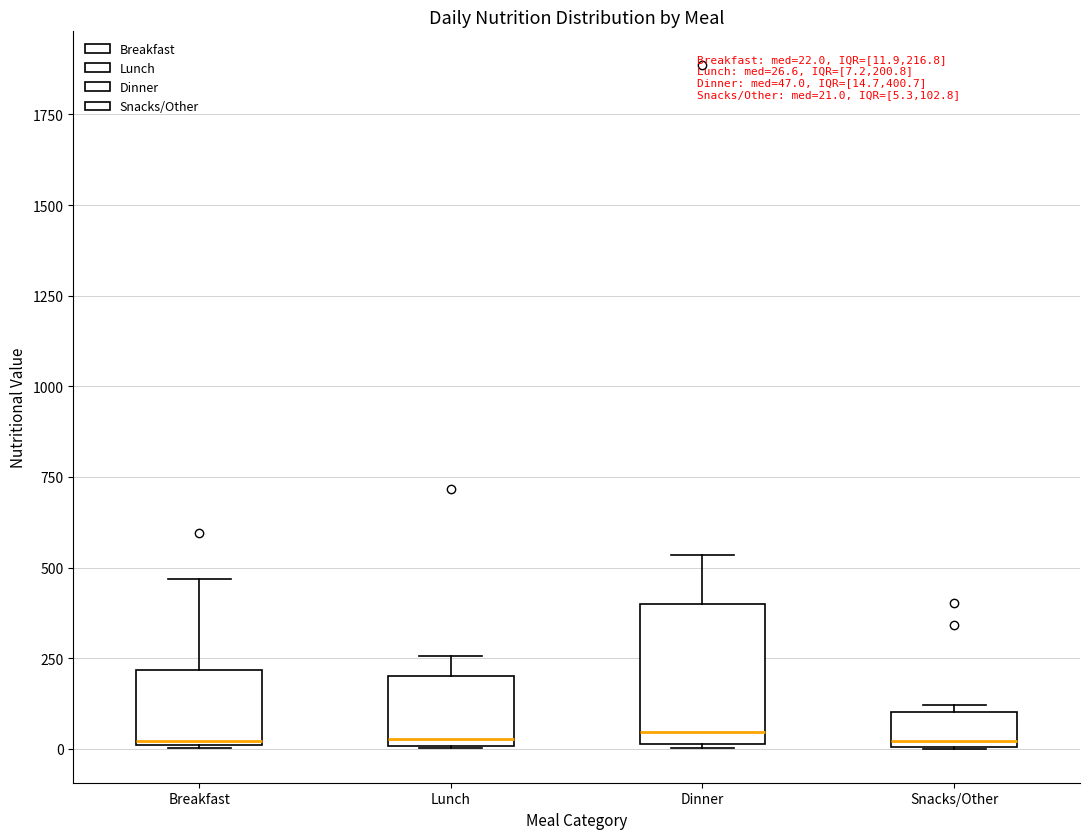

Which box is the tallest, from its lower edge to its upper edge?

Dinner